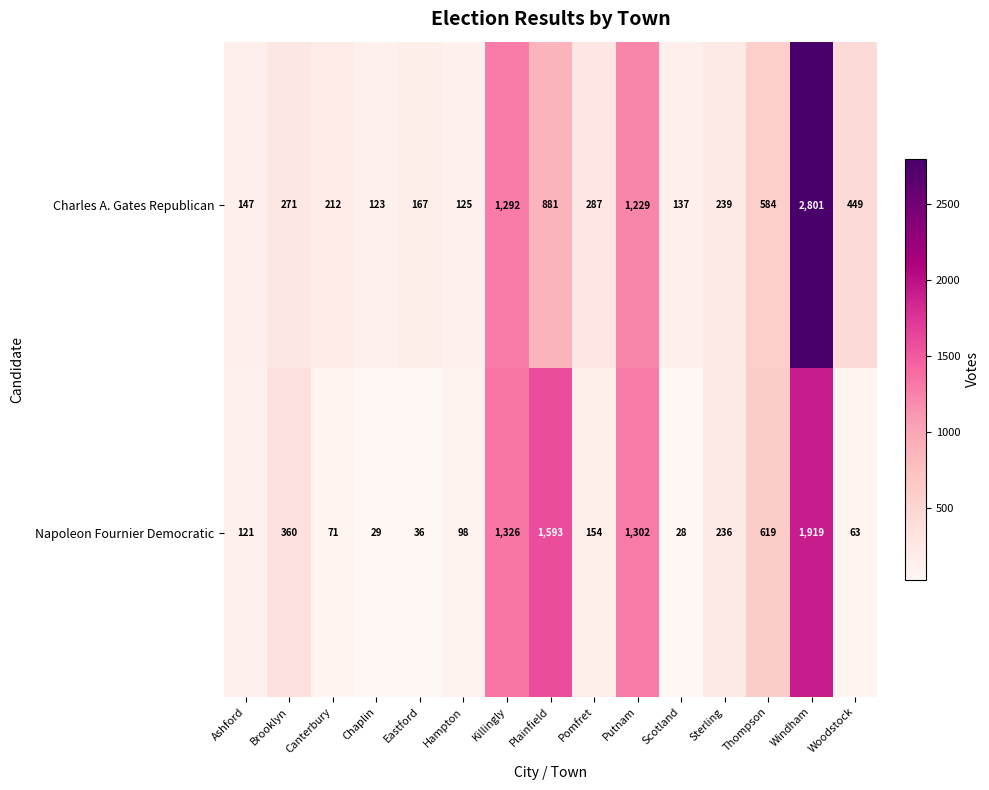

Which series has the widest spread of values?

Charles A. Gates Republican